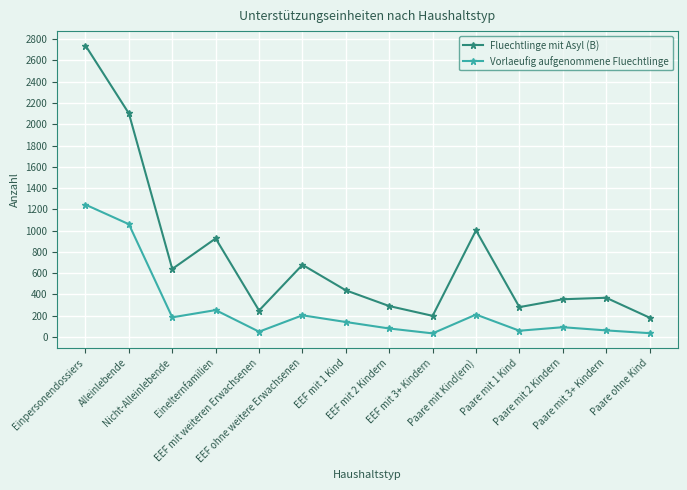

True or false: Vorlaeufig aufgenommene Fluechtlinge and Fluechtlinge mit Asyl (B) cross at least once.

False